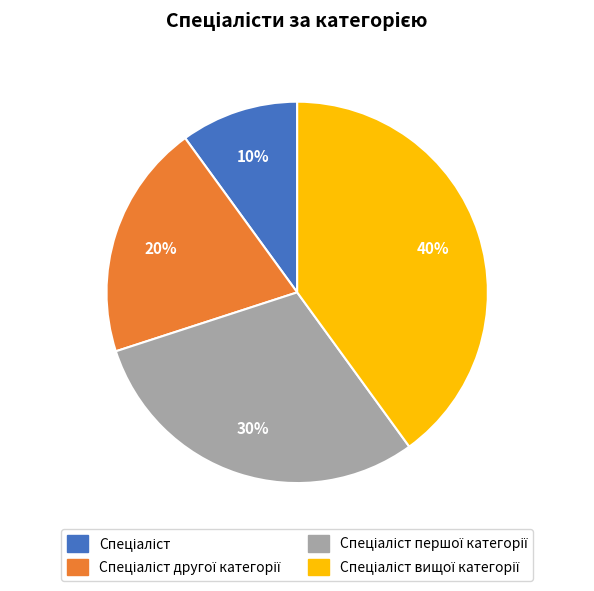

To the nearest percent, what is the average slice percentage?

25%